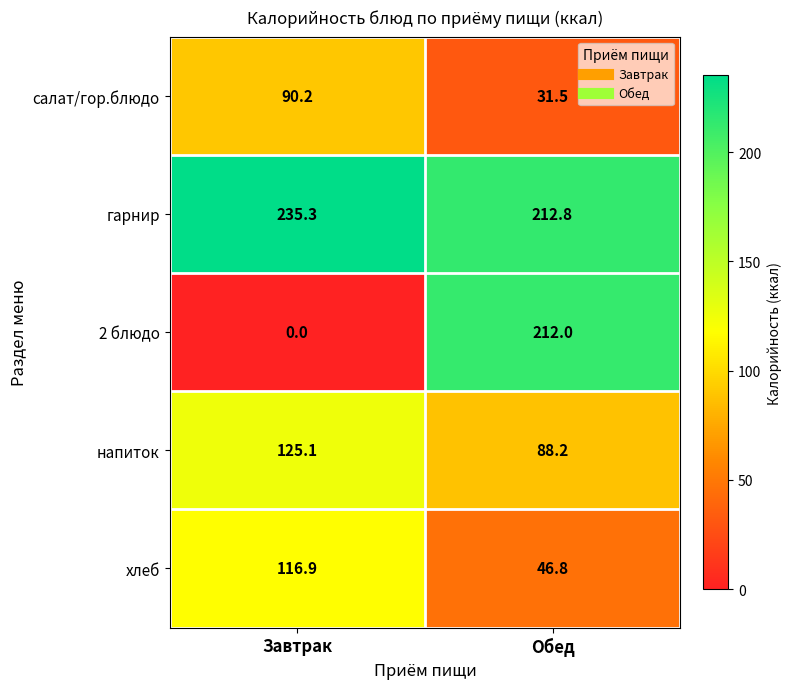

Rank the series by their maximum value, from lowest to highest.

салат/гор.блюдо, хлеб, напиток, 2 блюдо, гарнир